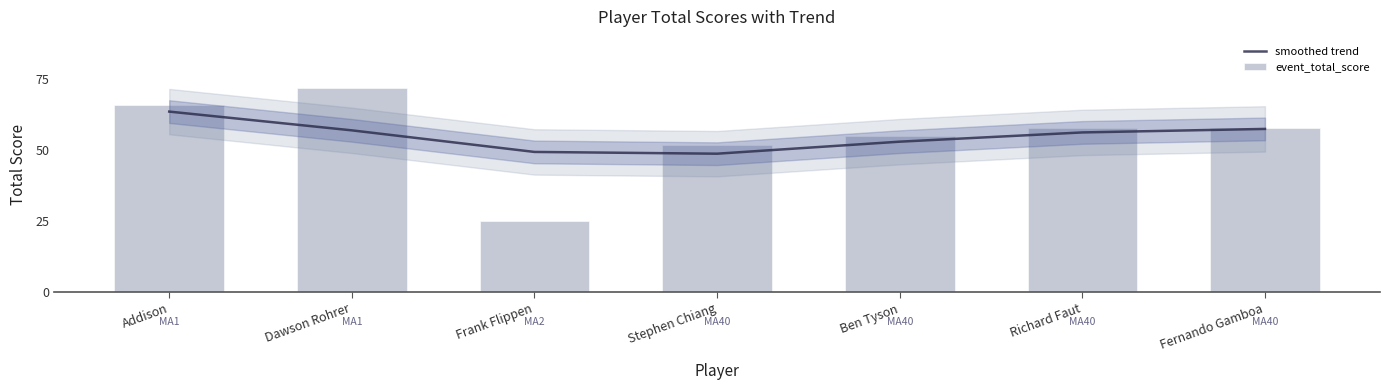

Is it true that smoothed trend equals 92.3 at Dawson Rohrer?

False